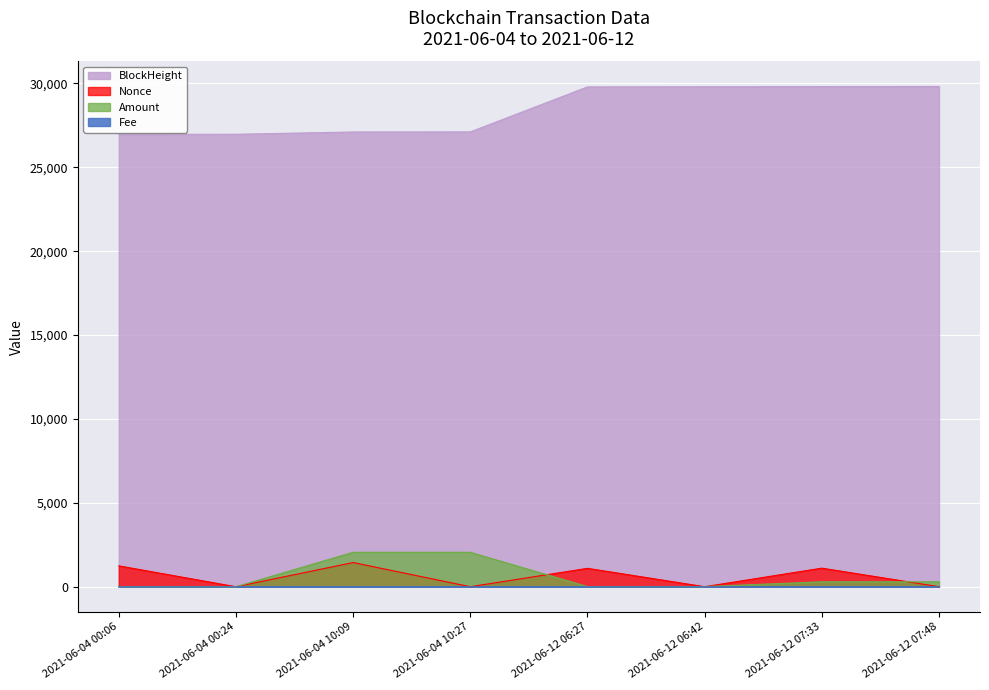

Is the value of BlockHeight at 2021-06-04 10:09 greater than the value of Nonce at 2021-06-12 07:33?

Yes